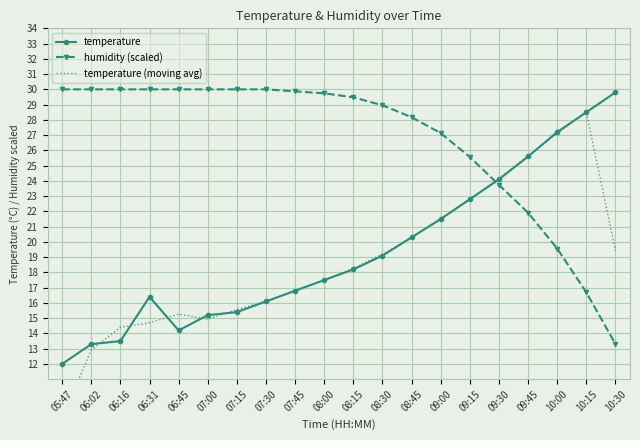

How many times do temperature and temperature (moving avg) cross each other?

10